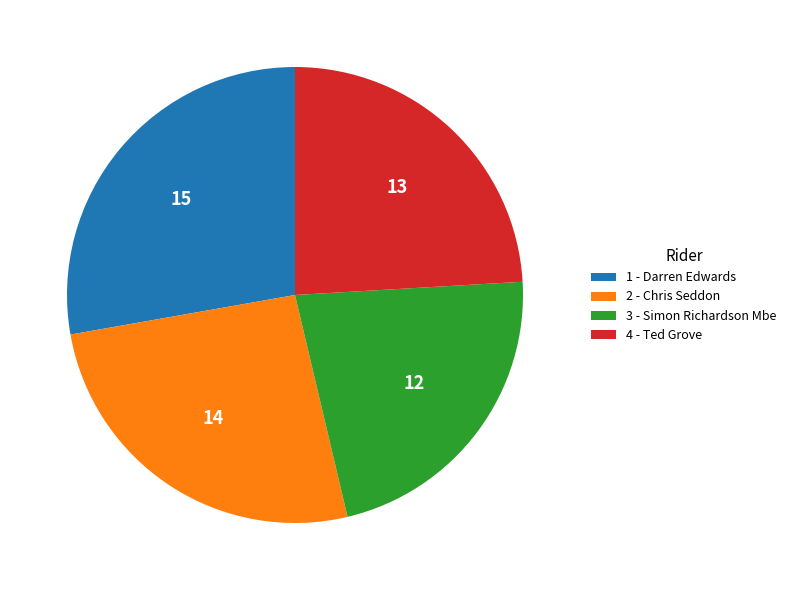

What is the largest slice in the pie chart?

1 - Darren Edwards